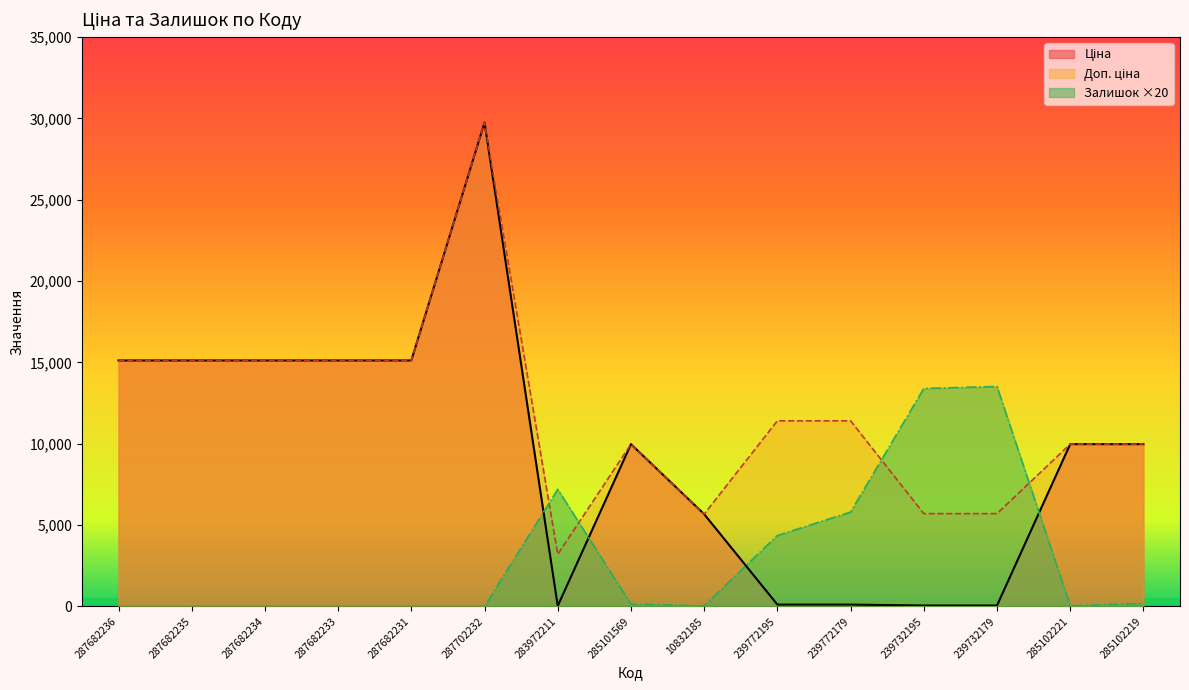

How many lines are shown in the chart?

3